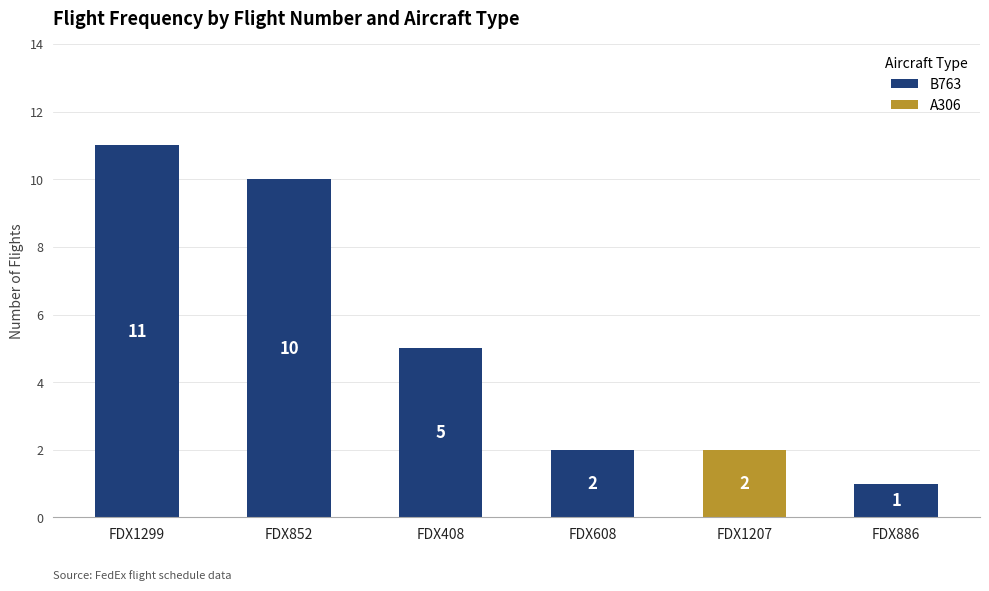

What is the difference between the values at FDX852 and FDX408?

5